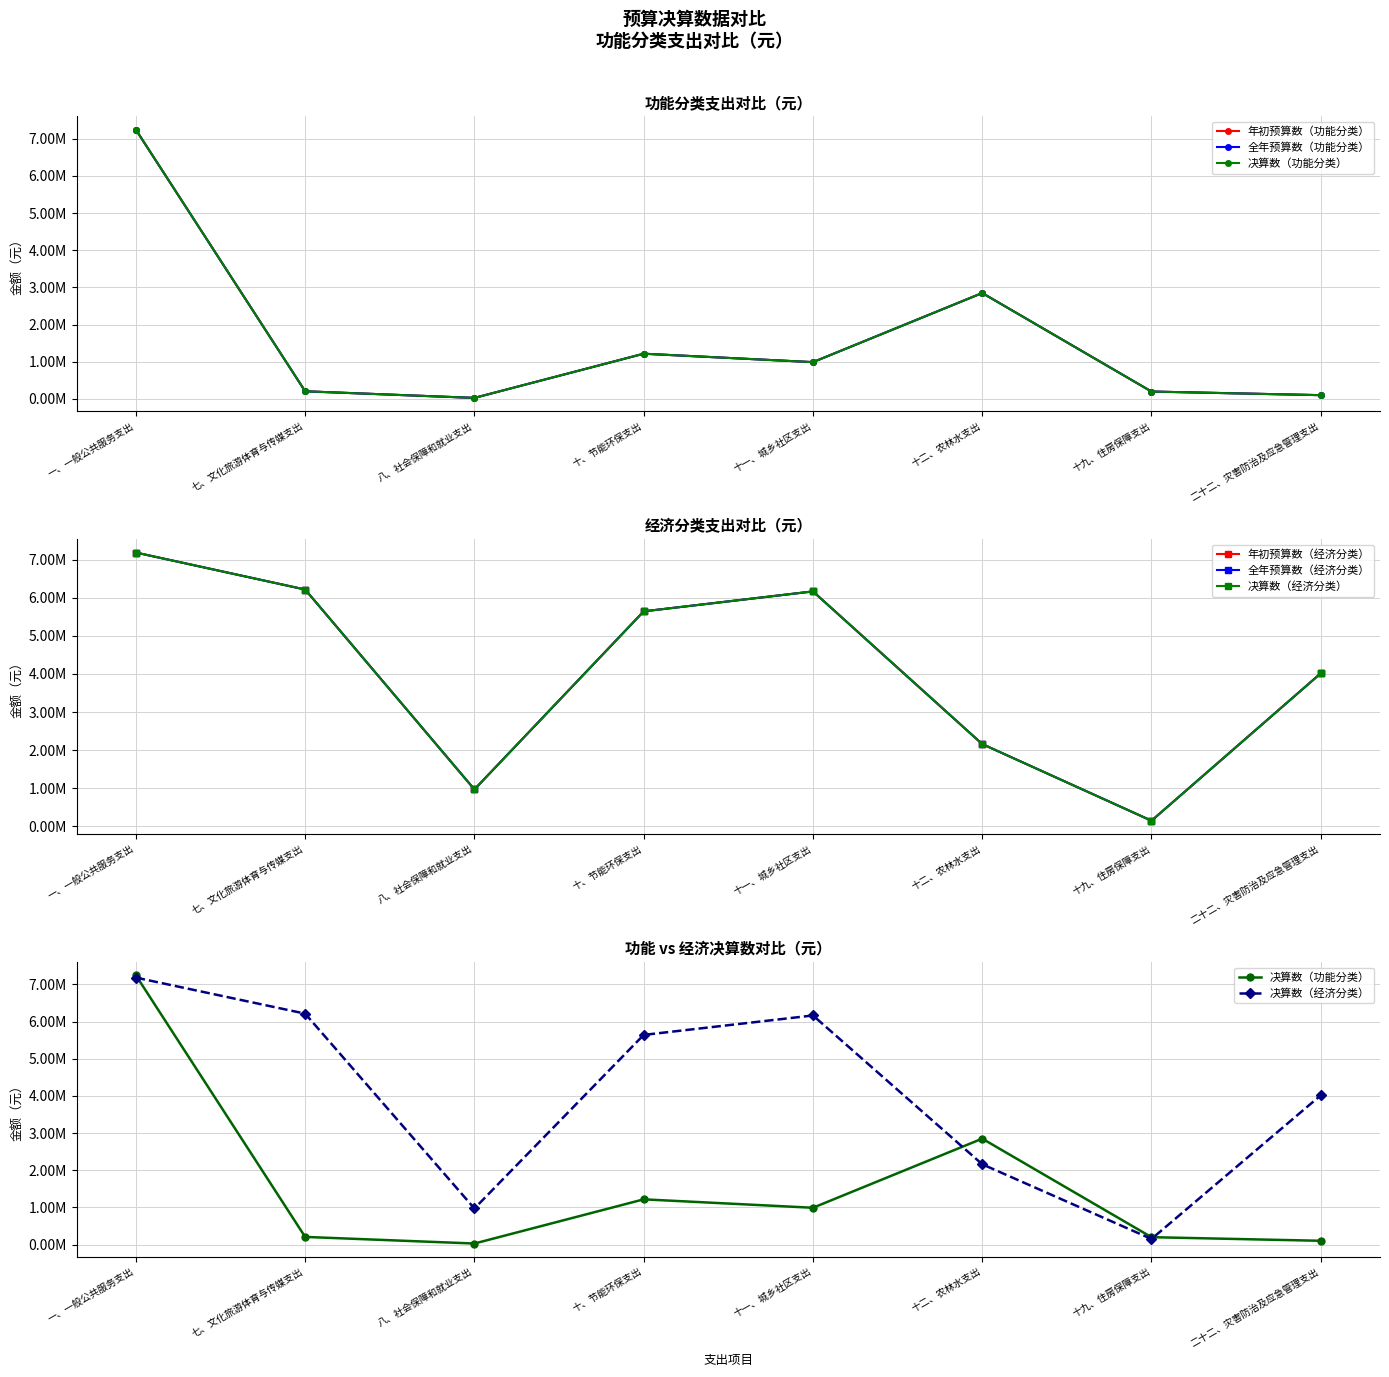

Reading left to right, extract all data points from this chart.

年初预算数（功能分类）: 一、一般公共服务支出=7244957.3	七、文化旅游体育与传媒支出=204200.0	八、社会保障和就业支出=26200.0	十、节能环保支出=1215893.6	十一、城乡社区支出=988938.0	十二、农林水支出=2849436.6	十九、住房保障支出=197152.0	二十二、灾害防治及应急管理支出=100000.0
全年预算数（功能分类）: 一、一般公共服务支出=7244957.3	七、文化旅游体育与传媒支出=204200.0	八、社会保障和就业支出=26200.0	十、节能环保支出=1215893.6	十一、城乡社区支出=988938.0	十二、农林水支出=2849436.6	十九、住房保障支出=197152.0	二十二、灾害防治及应急管理支出=100000.0
决算数（功能分类）: 一、一般公共服务支出=7244957.3	七、文化旅游体育与传媒支出=204200.0	八、社会保障和就业支出=26200.0	十、节能环保支出=1215893.6	十一、城乡社区支出=988938.0	十二、农林水支出=2849436.6	十九、住房保障支出=197152.0	二十二、灾害防治及应急管理支出=100000.0
年初预算数（经济分类）: 一、一般公共服务支出=7184723.9	七、文化旅游体育与传媒支出=6214573.8	八、社会保障和就业支出=970150.0	十、节能环保支出=5642053.6	十一、城乡社区支出=6165530.7	十二、农林水支出=2160286.6	十九、住房保障支出=149043.1	二十二、灾害防治及应急管理支出=4016417.0
全年预算数（经济分类）: 一、一般公共服务支出=7184723.9	七、文化旅游体育与传媒支出=6214573.8	八、社会保障和就业支出=970150.0	十、节能环保支出=5642053.6	十一、城乡社区支出=6165530.7	十二、农林水支出=2160286.6	十九、住房保障支出=149043.1	二十二、灾害防治及应急管理支出=4016417.0
决算数（经济分类）: 一、一般公共服务支出=7184723.9	七、文化旅游体育与传媒支出=6214573.8	八、社会保障和就业支出=970150.0	十、节能环保支出=5642053.6	十一、城乡社区支出=6165530.7	十二、农林水支出=2160286.6	十九、住房保障支出=149043.1	二十二、灾害防治及应急管理支出=4016417.0